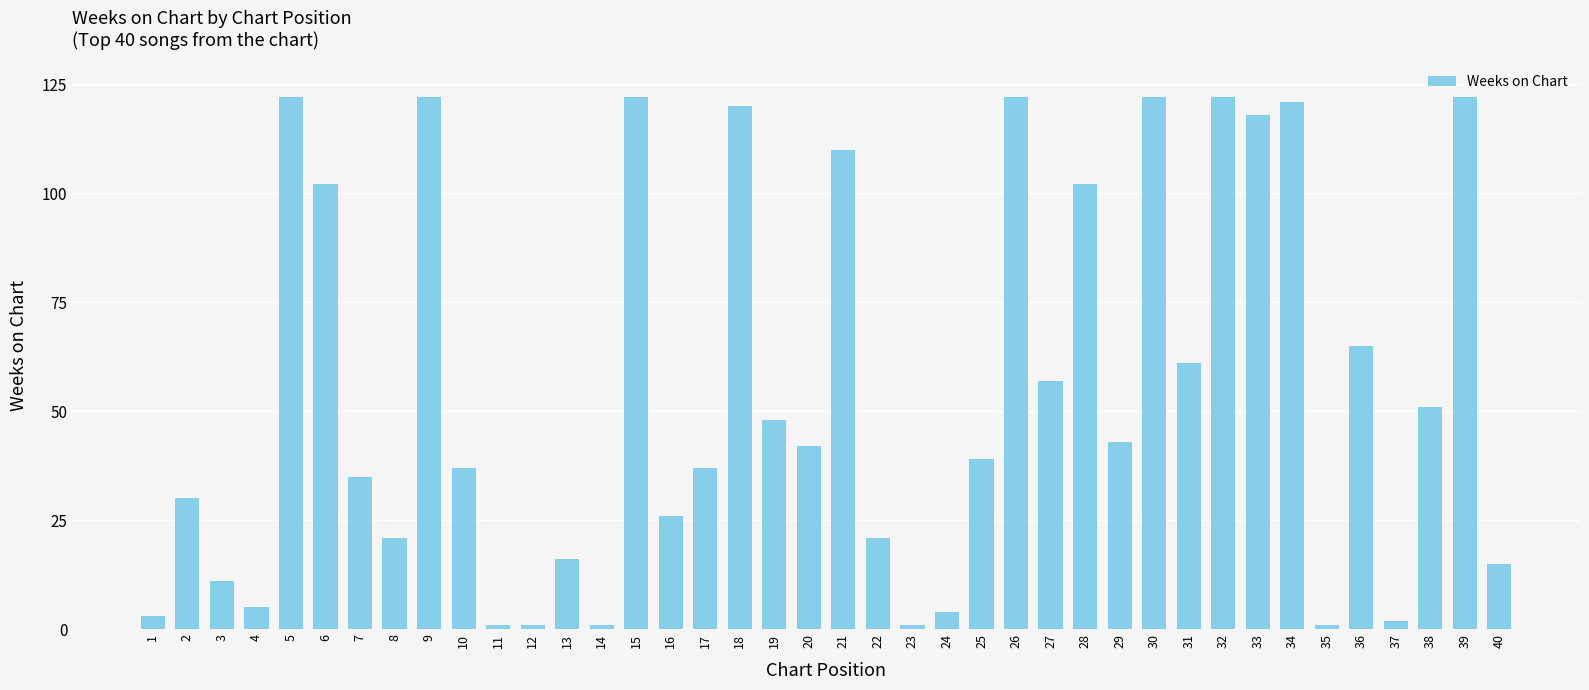

Which has a higher value, 32 or 37?

32